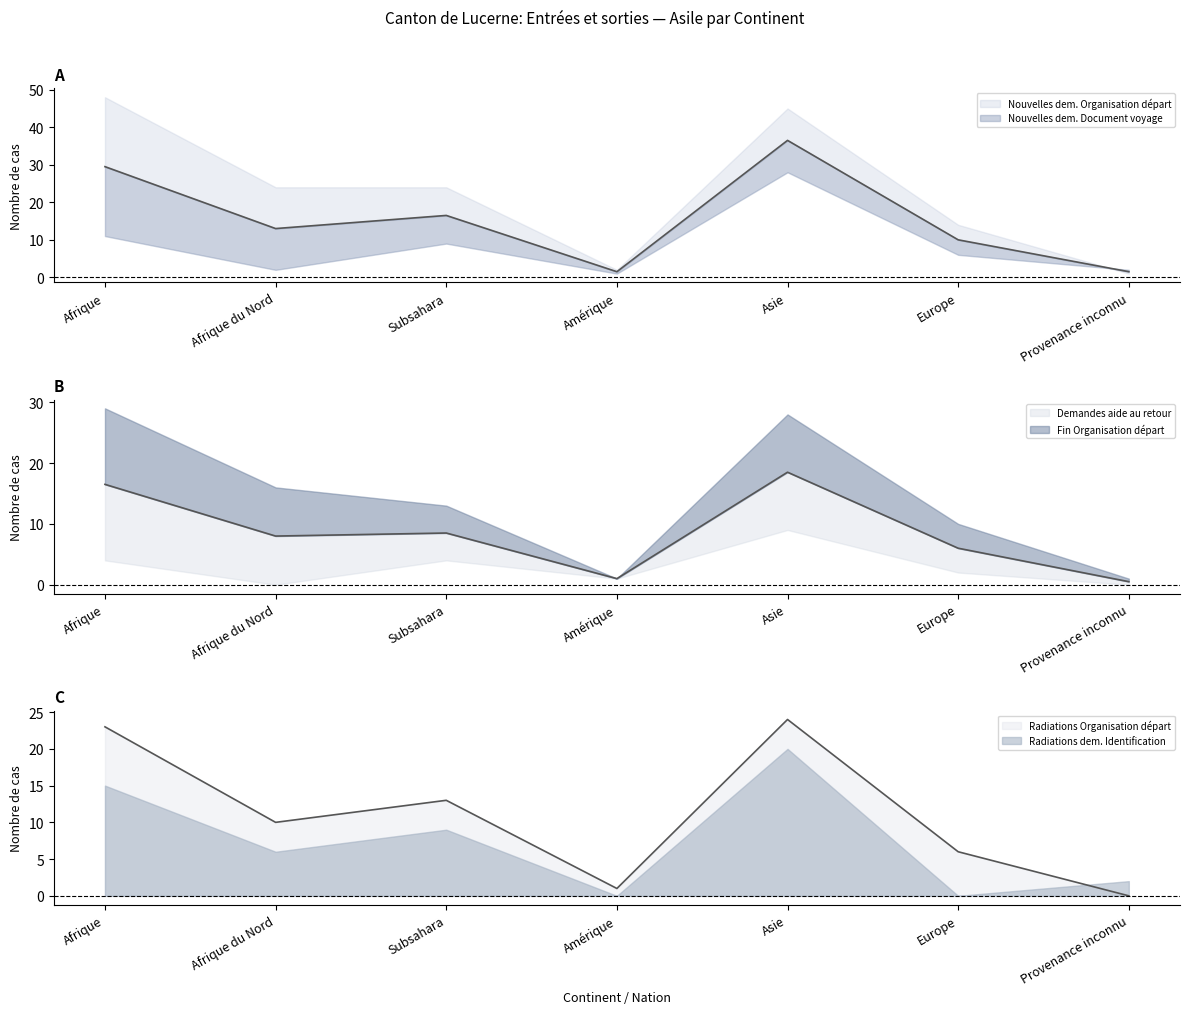

At which category does Fin Organisation départ reach its first local valley?

Afrique du Nord